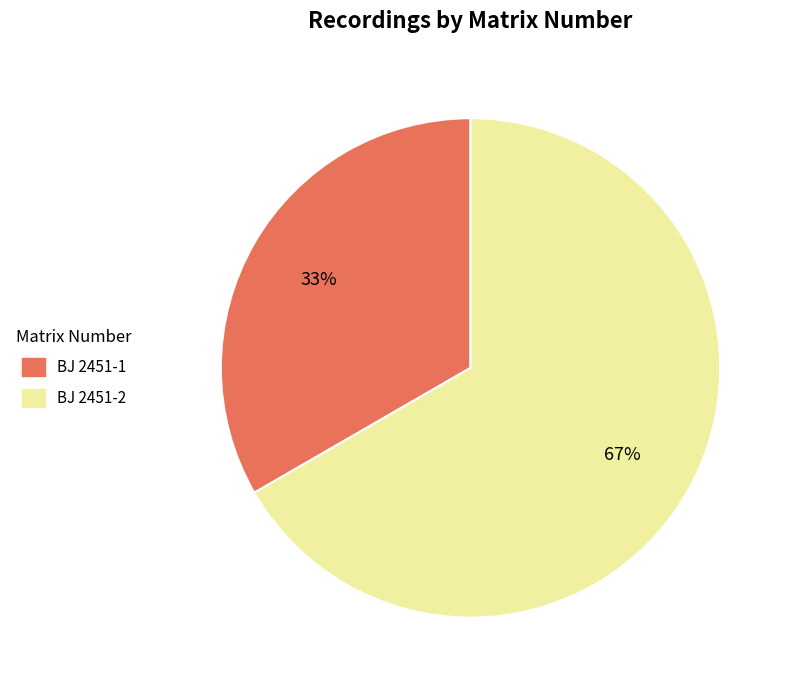

To the nearest percent, what percentage of the pie is BJ 2451-2?

67%